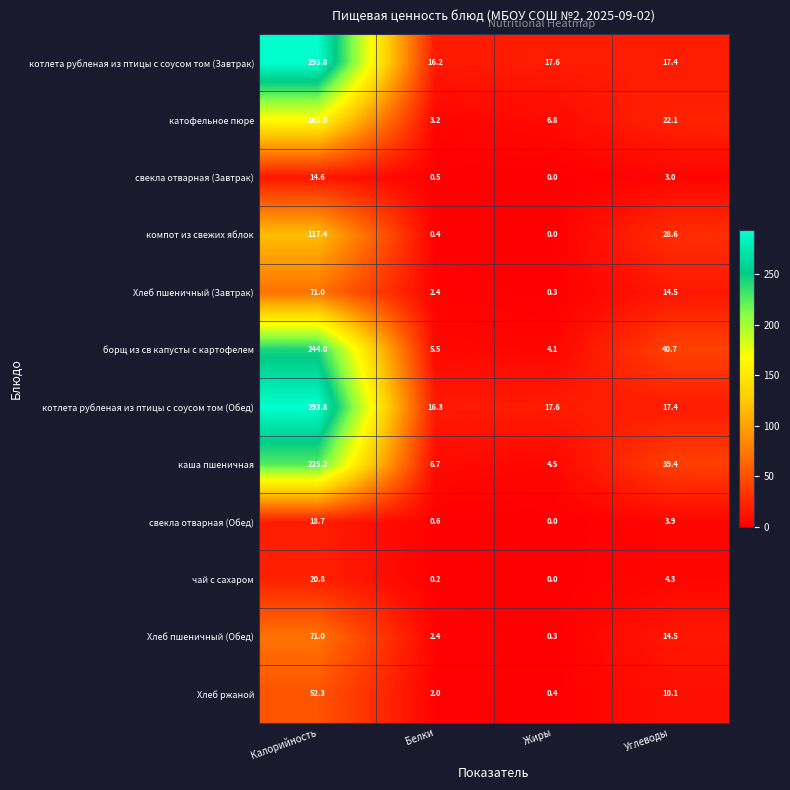

Where is каша пшеничная nearest to the value 114?

Углеводы